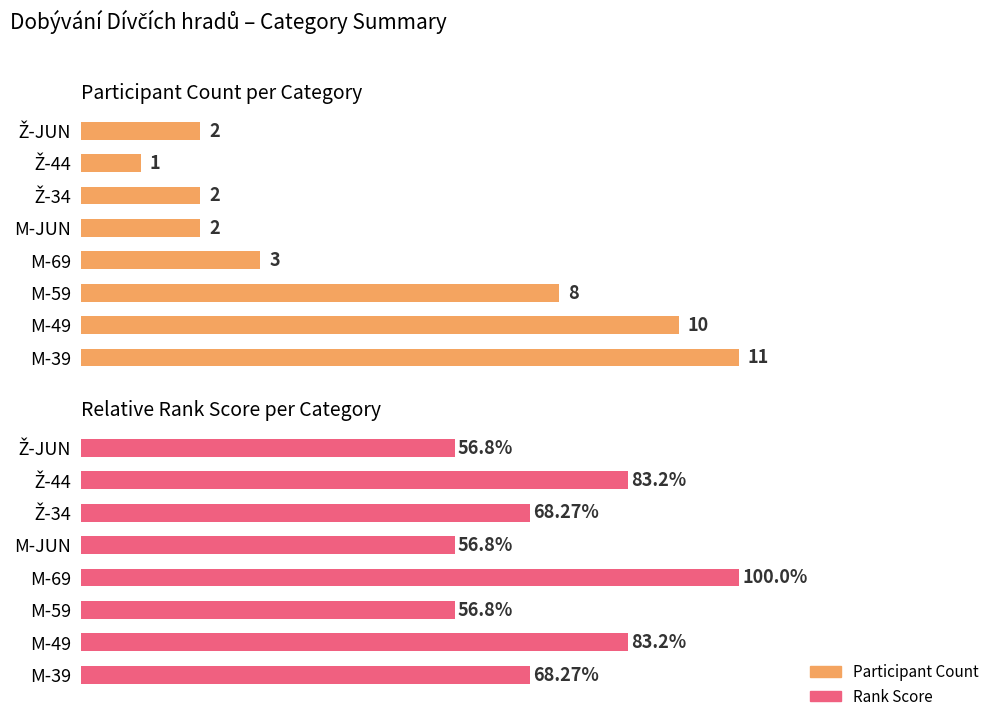

How many data points in Avg/Max Rank Score are less than 68?

3